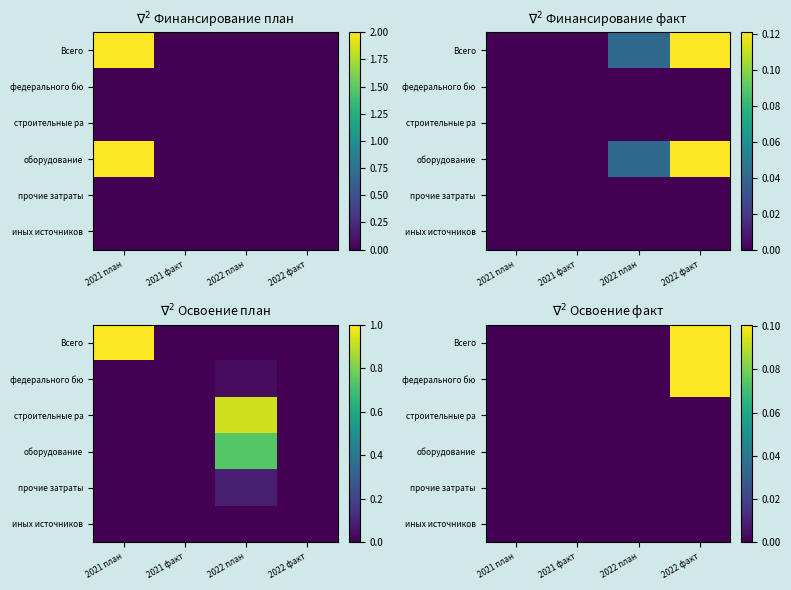

Is the value of оборудование at 2022 план greater than the value of прочие затраты at 2021 план?

No